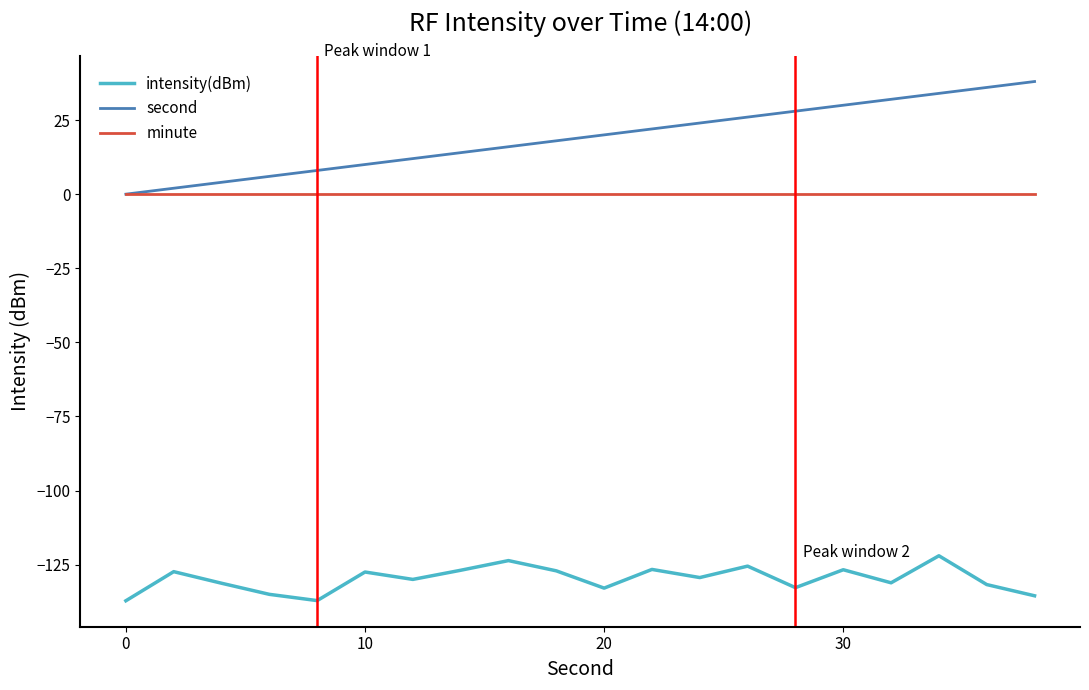

Rank the series by their maximum value, from highest to lowest.

second, minute, intensity(dBm)